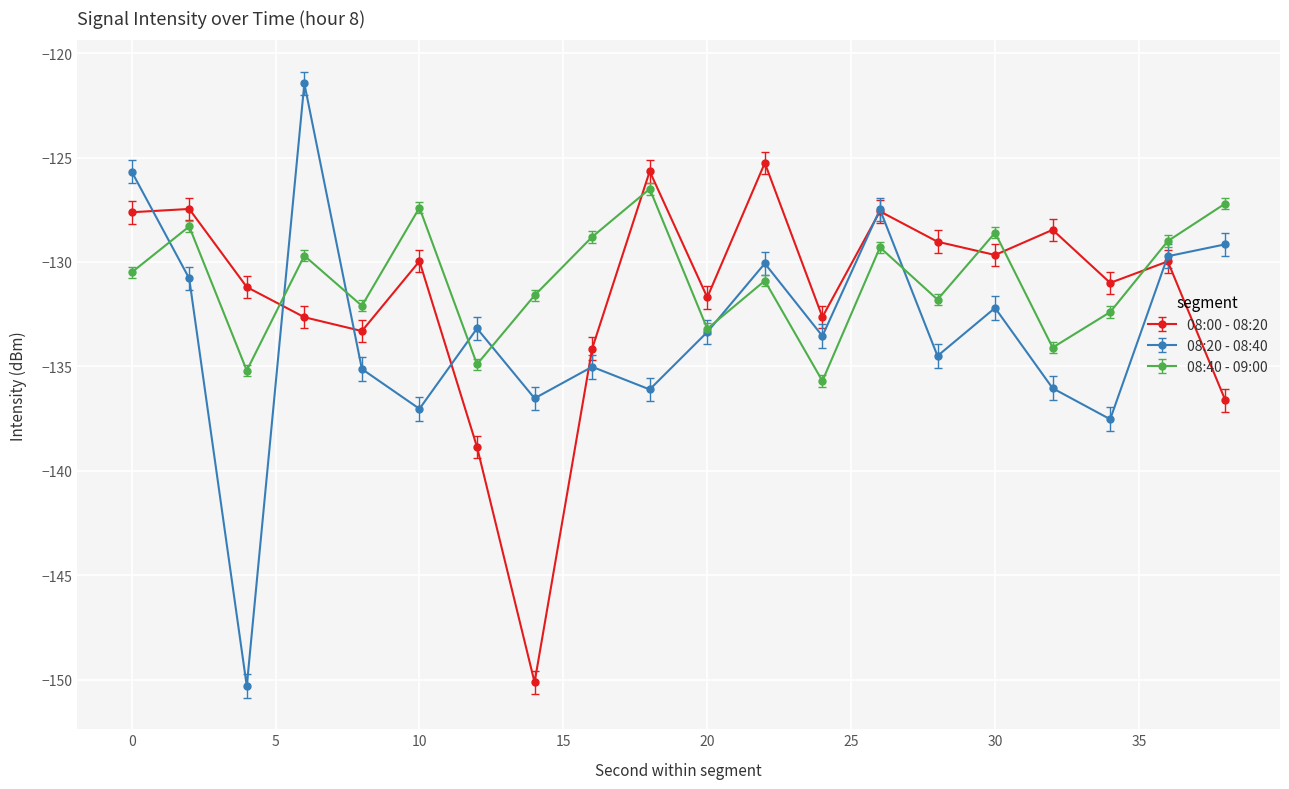

What is the highest value of the 08:40 - 09:00 series?

-126.5